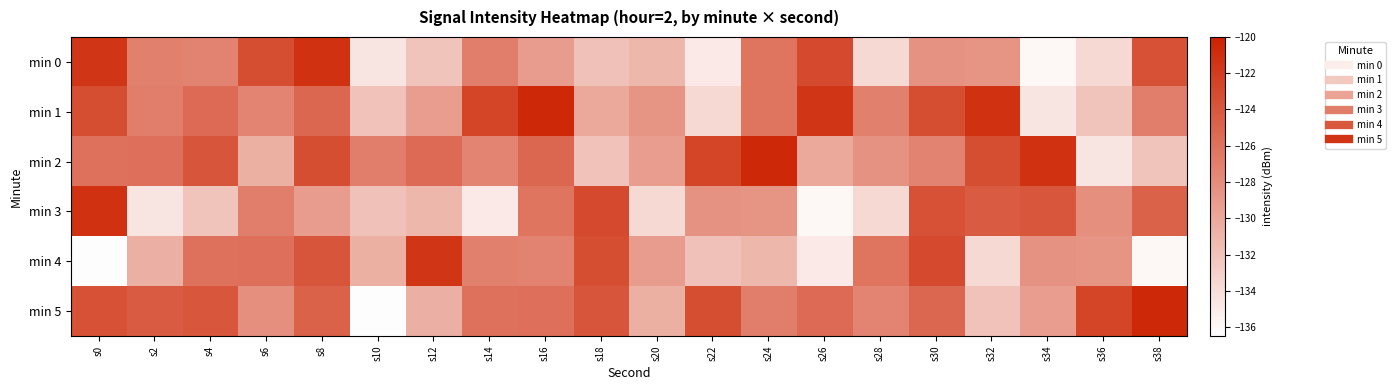

Reading left to right, what are all the values shown in this chart?

min 0: s0=-121.5	s2=-127.0	s4=-127.3	s6=-123.3	s8=-121.2	s10=-134.5	s12=-132.1	s14=-126.9	s16=-129.1	s18=-131.9	s20=-131.1	s22=-134.9	s24=-126.2	s26=-123.0	s28=-133.7	s30=-128.4	s32=-128.5	s34=-135.9	s36=-133.7	s38=-123.6
min 1: s0=-123.3	s2=-126.9	s4=-125.5	s6=-127.4	s8=-125.2	s10=-131.9	s12=-129.2	s14=-122.7	s16=-120.5	s18=-130.1	s20=-128.5	s22=-133.7	s24=-126.2	s26=-121.5	s28=-127.0	s30=-123.3	s32=-121.2	s34=-134.5	s36=-132.1	s38=-126.9
min 2: s0=-126.0	s2=-125.9	s4=-123.9	s6=-130.6	s8=-123.3	s10=-126.9	s12=-125.5	s14=-127.4	s16=-125.2	s18=-131.9	s20=-129.2	s22=-122.7	s24=-120.5	s26=-130.1	s28=-128.4	s30=-127.3	s32=-123.3	s34=-121.2	s36=-134.5	s38=-132.1
min 3: s0=-121.2	s2=-134.5	s4=-132.1	s6=-126.9	s8=-129.1	s10=-131.9	s12=-131.1	s14=-134.9	s16=-126.2	s18=-123.0	s20=-133.7	s22=-128.4	s24=-128.5	s26=-135.9	s28=-133.7	s30=-123.6	s32=-124.3	s34=-123.9	s36=-128.2	s38=-124.8
min 4: s0=-136.3	s2=-130.6	s4=-126.0	s6=-125.9	s8=-123.9	s10=-130.6	s12=-121.5	s14=-127.0	s16=-127.3	s18=-123.3	s20=-129.1	s22=-131.9	s24=-131.1	s26=-134.9	s28=-126.2	s30=-123.0	s32=-133.7	s34=-128.4	s36=-128.5	s38=-135.9
min 5: s0=-123.6	s2=-124.3	s4=-123.9	s6=-128.2	s8=-124.8	s10=-136.3	s12=-130.6	s14=-126.0	s16=-125.9	s18=-123.9	s20=-130.6	s22=-123.3	s24=-126.9	s26=-125.5	s28=-127.4	s30=-125.2	s32=-131.9	s34=-129.2	s36=-122.7	s38=-120.5